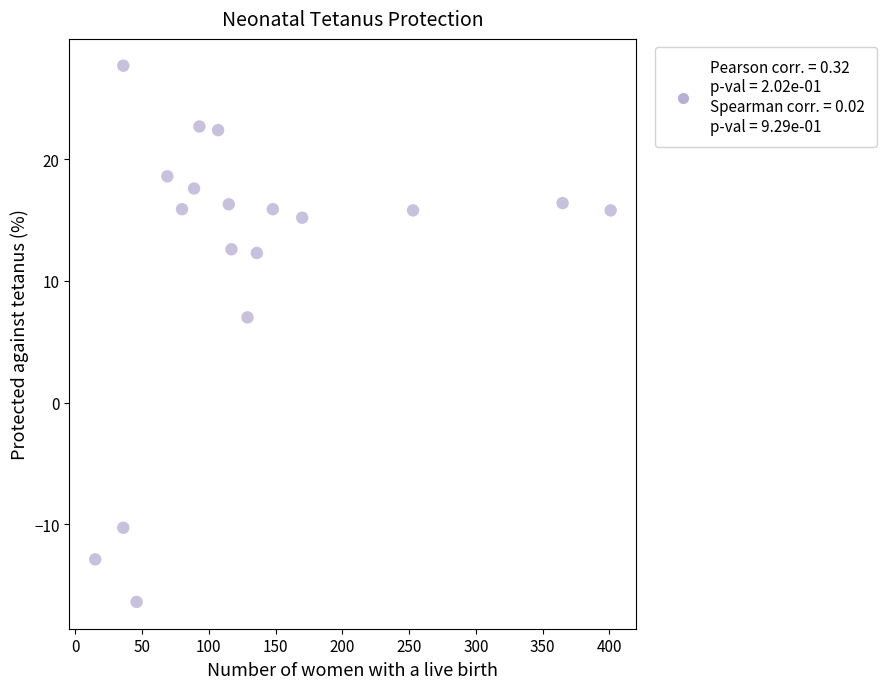

What is the range of X values (max minus min)?

386.0